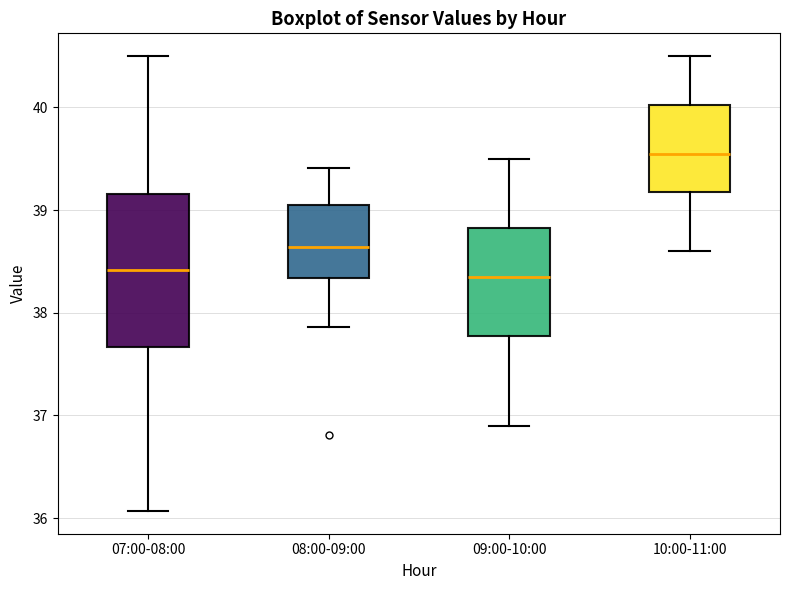

Where does the upper whisker of the box for 07:00-08:00 end on the y-axis? The values are not printed on the chart, so give them approximately, as read against the axis.

40.5